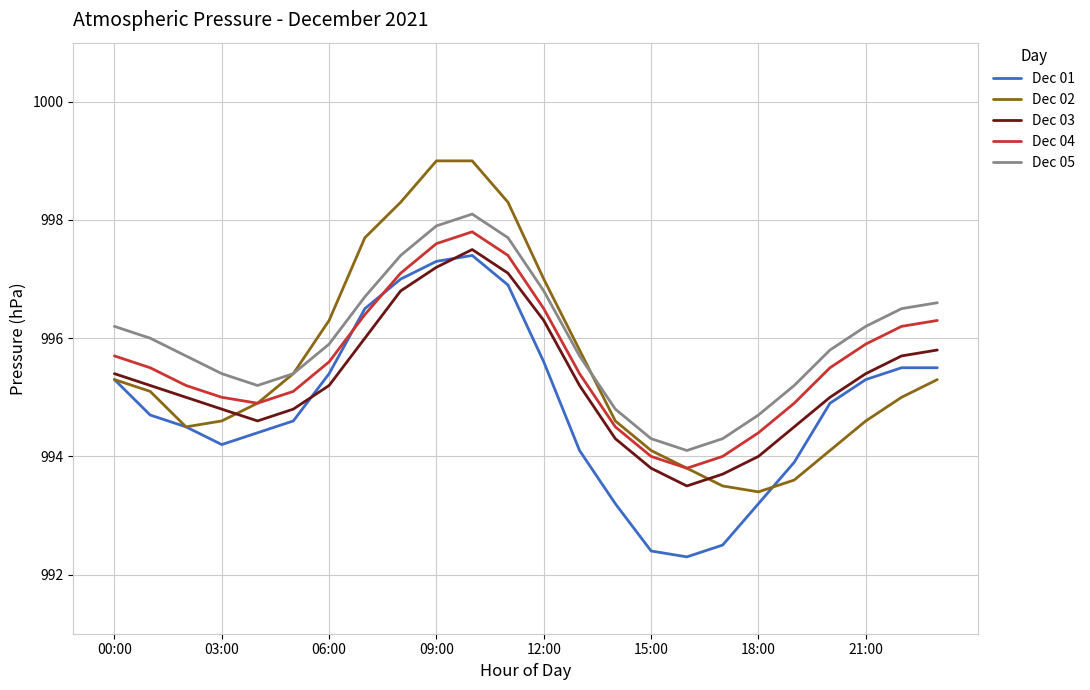

True or false: Dec 04 and Dec 03 intersect in this chart.

False